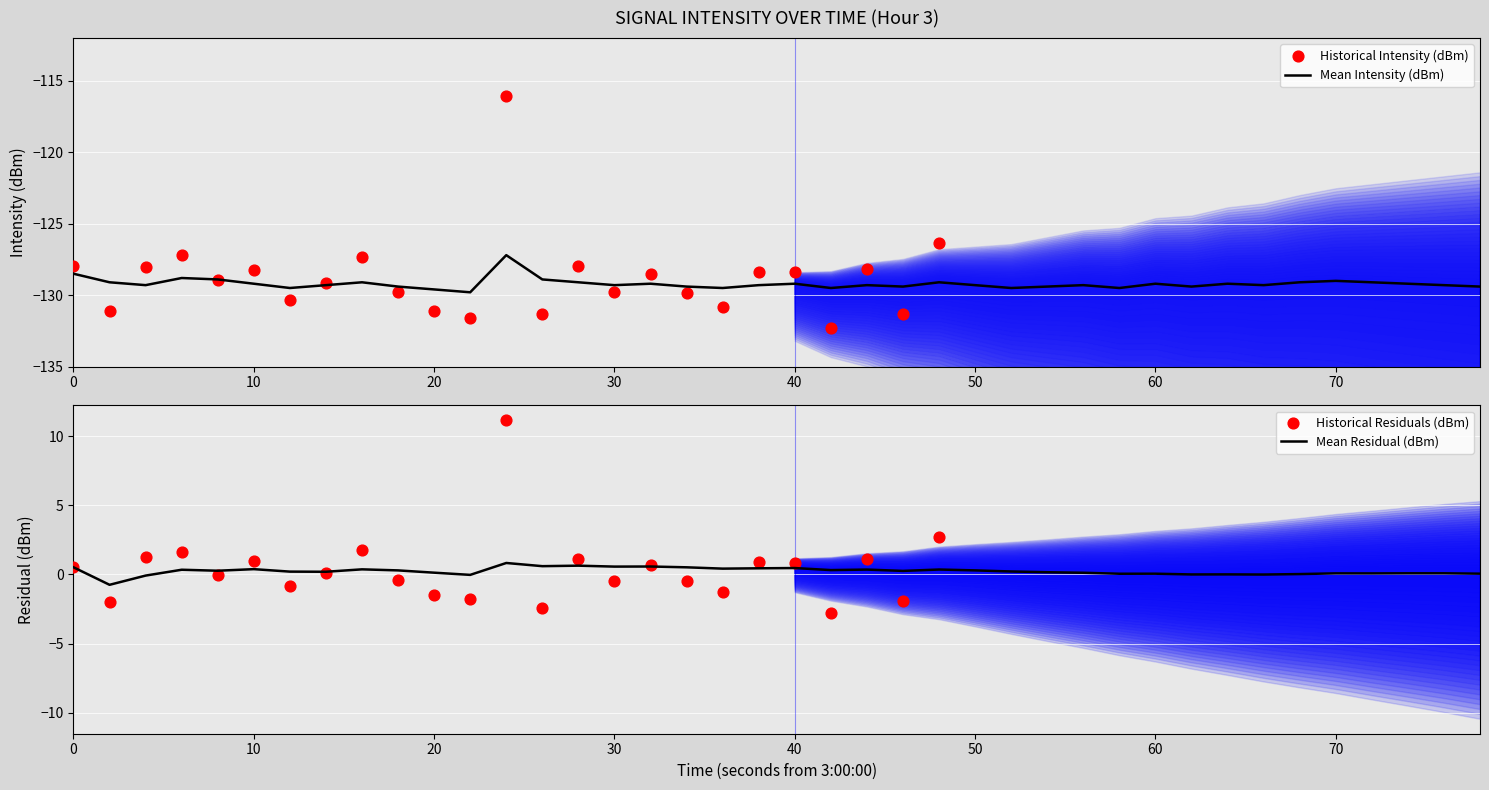

Which has a higher value, 30 or 20?

30